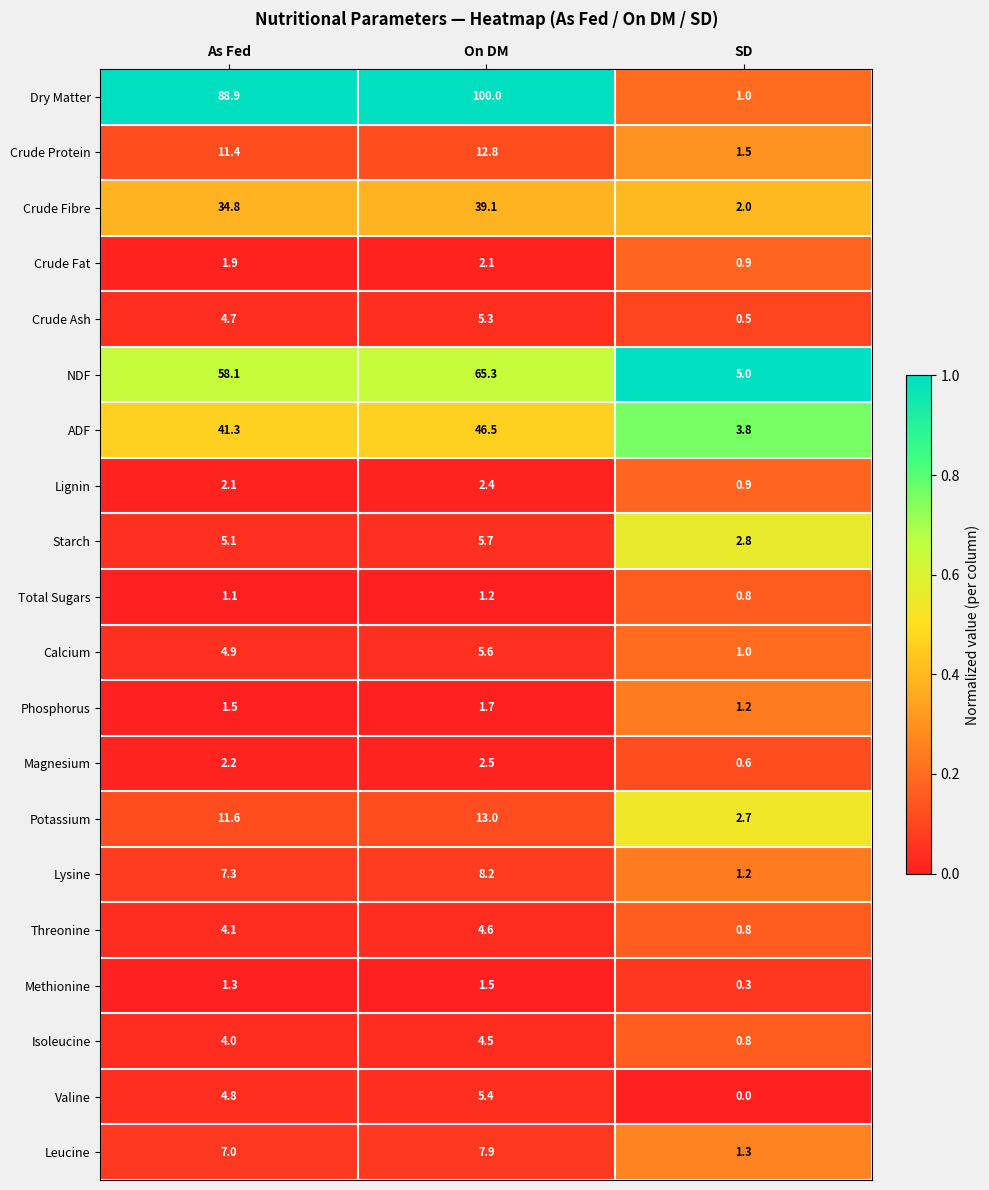

True or false: Magnesium has a value of 0.6 at SD.

True